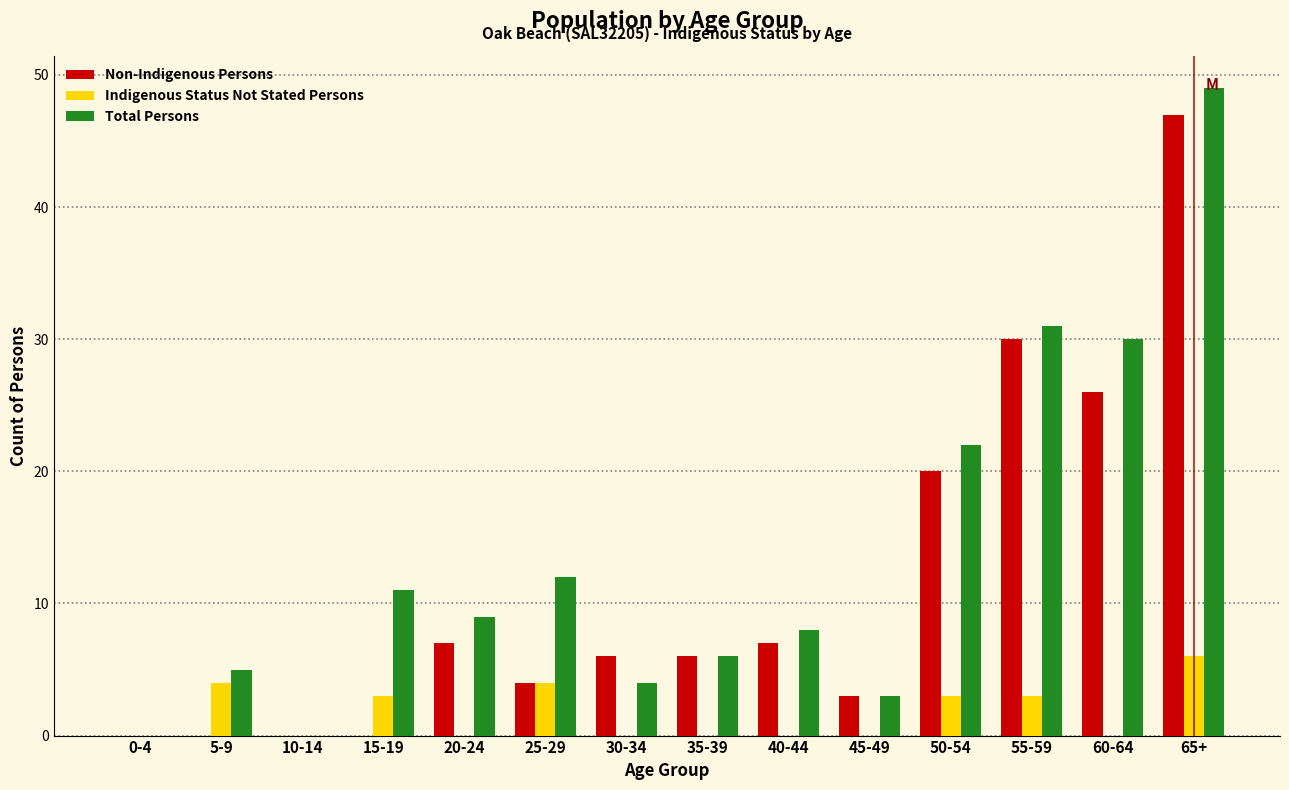

At which category is the sum across all series the highest?

65+